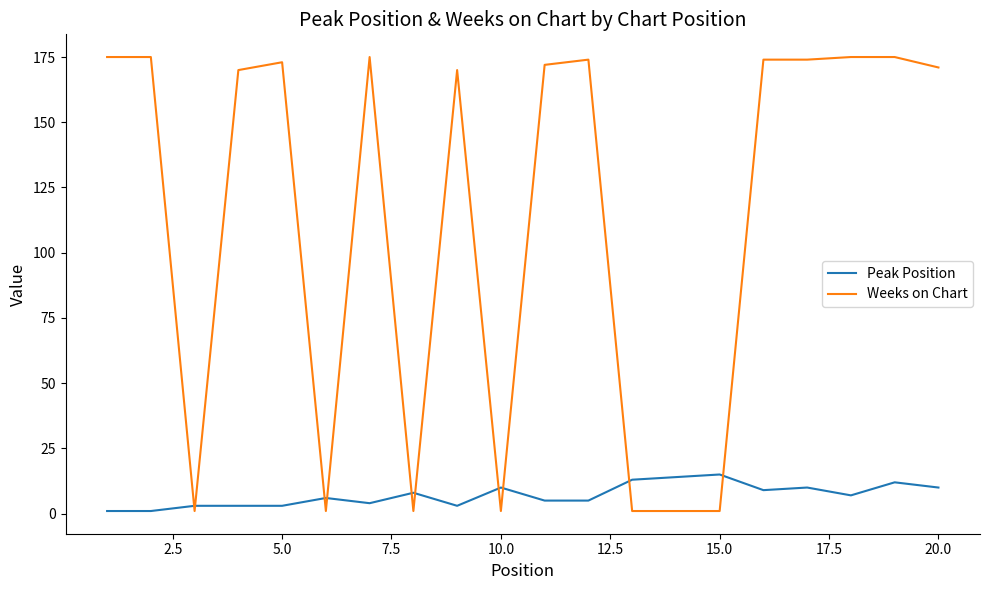

Which series has the largest total across all categories?

Weeks on Chart